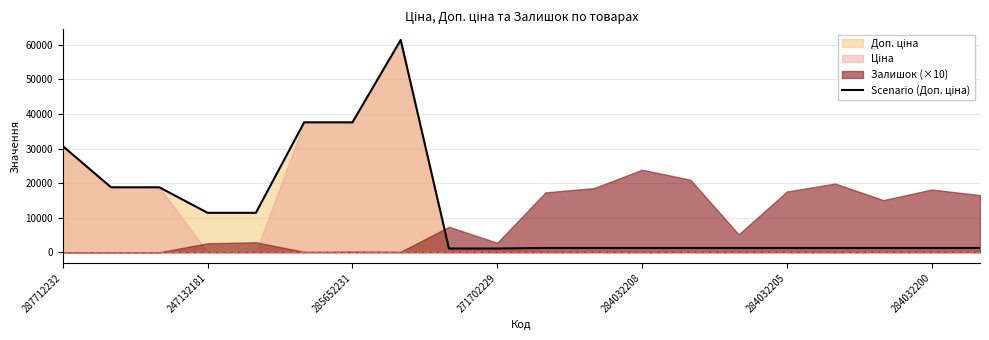

At which category does the data reach its first local peak?

7